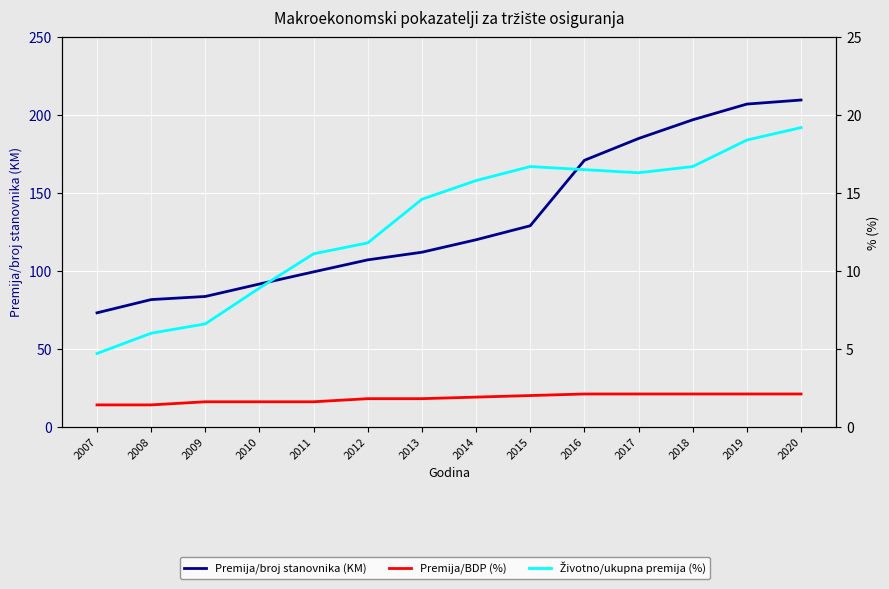

The value of Premija/BDP (%) at 2018 is 2.1. True or false?

True